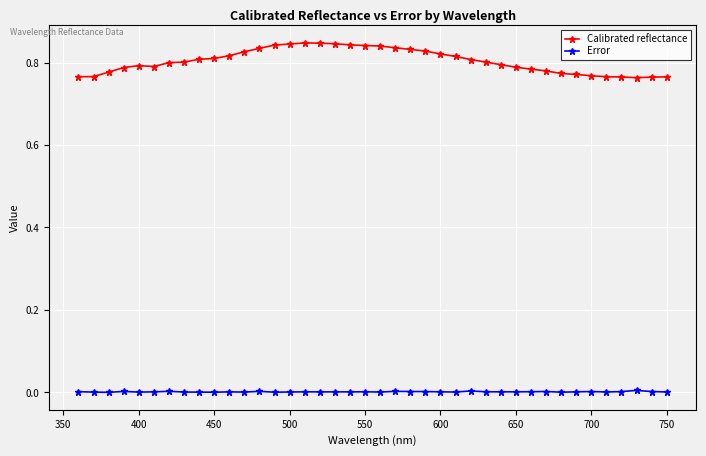

Rank the series by their average value, from highest to lowest.

Calibrated reflectance, Error